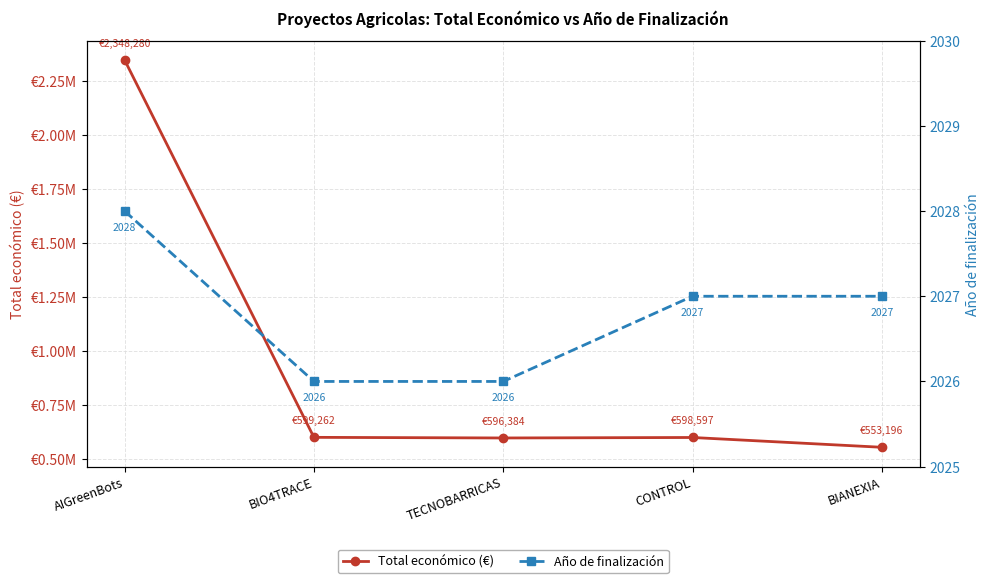

Reading left to right, list all the values displayed in this chart.

Total económico (€): 2348280	599262	596384	598597	553196
Año de finalización: 2028	2026	2026	2027	2027